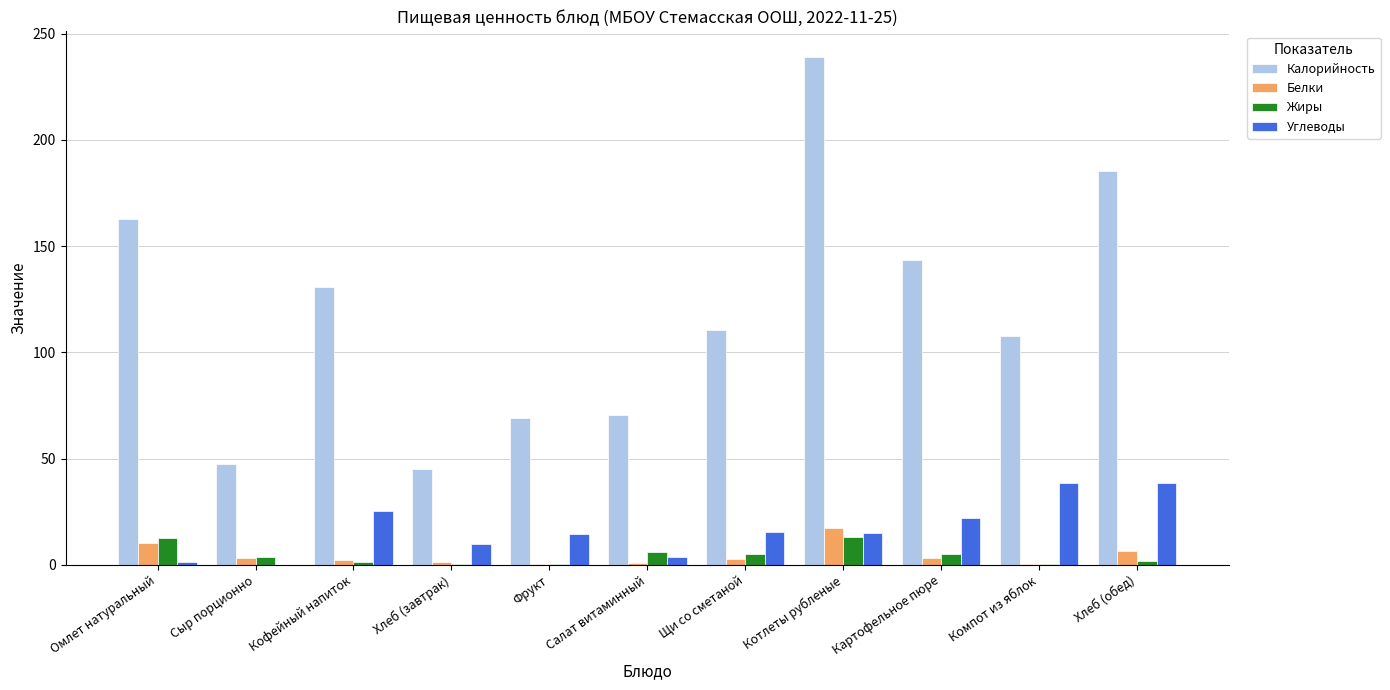

At which category is the sum across all series the highest?

Котлеты рубленые